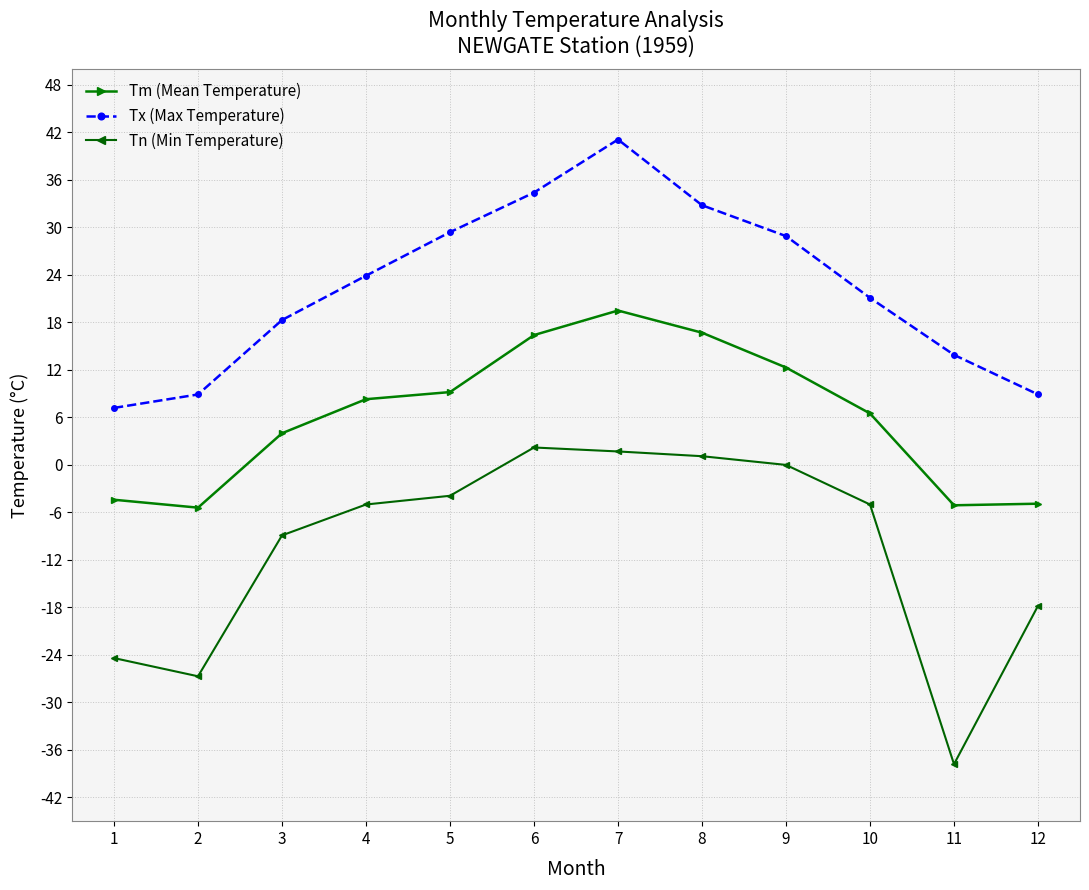

Rank the series at 12 from lowest to highest value.

Tn (Min Temperature), Tm (Mean Temperature), Tx (Max Temperature)